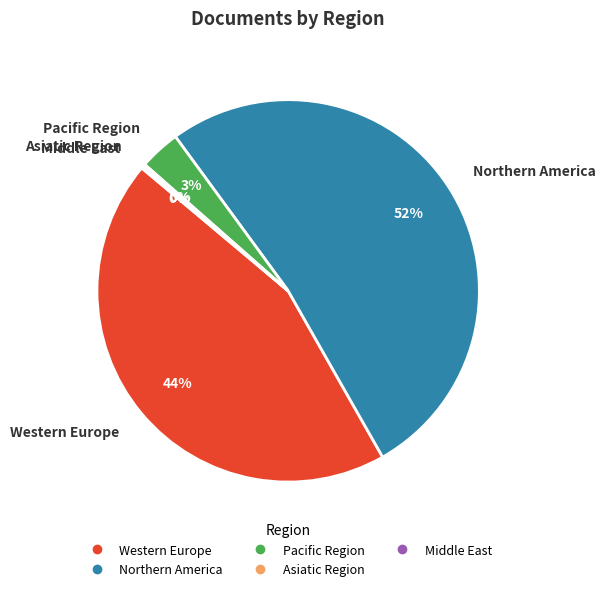

Does any single category account for the majority?

Yes